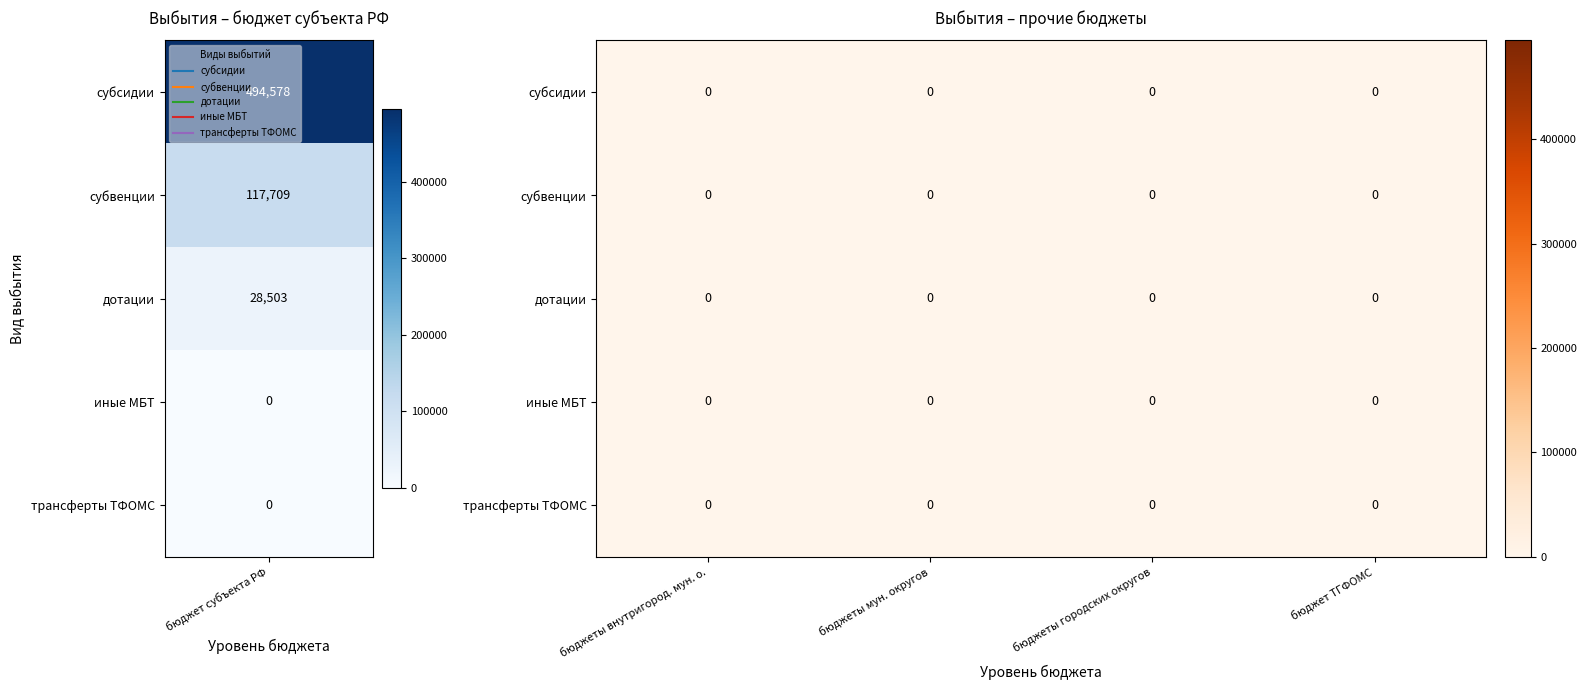

The субсидии series shows 232827.9 at 4. True or false?

False